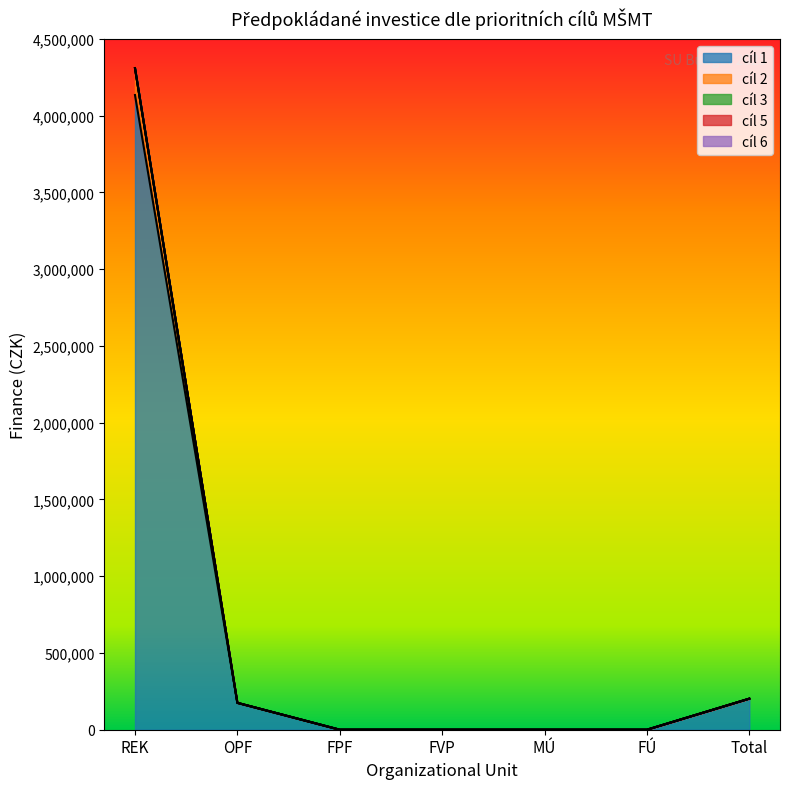

Reading right to left, list all the values displayed in this chart.

cíl 1: 202190	0	0	0	0	175000	4133804
cíl 2: 0	0	0	0	0	0	175000
cíl 3: 0	0	0	0	0	0	0
cíl 5: 0	0	0	0	0	0	0
cíl 6: 0	0	0	0	0	0	0